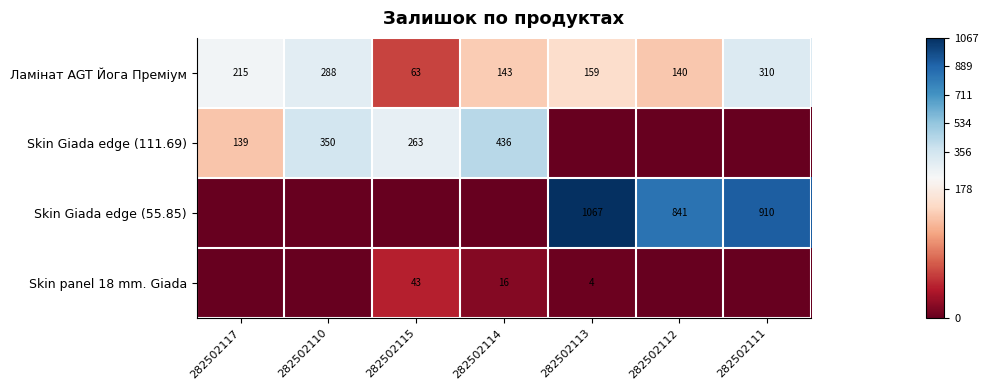

Is it true that Ламінат AGT Йога Преміум equals 143 at 282502114?

True